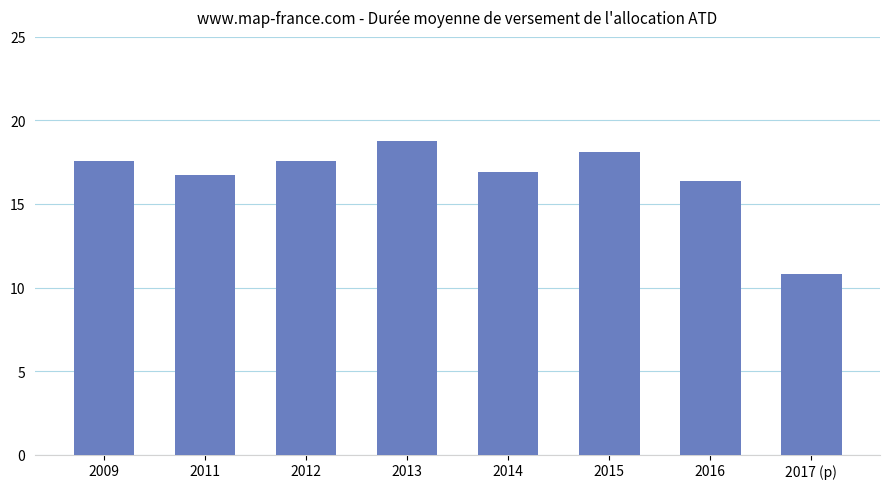

Reading left to right, extract all data points from this chart.

17.6	16.7	17.6	18.8	16.9	18.1	16.4	10.8